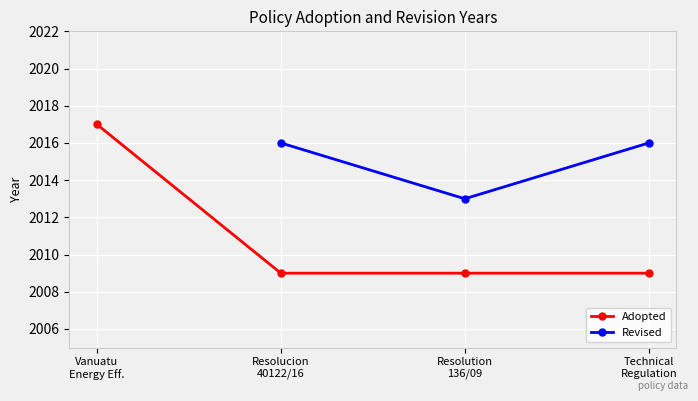

What is the value of the Adopted point at the 3rd from the left?

2009